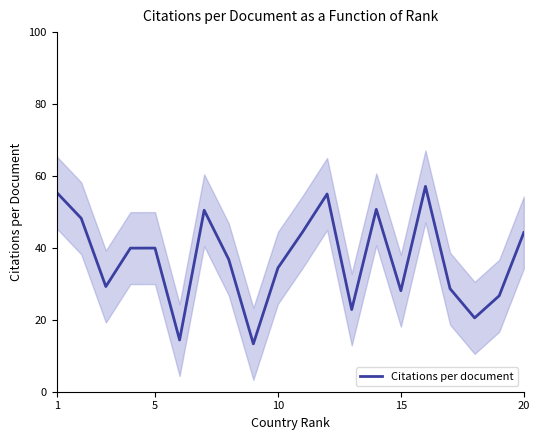

What is the minimum value for Citations per document?

13.3